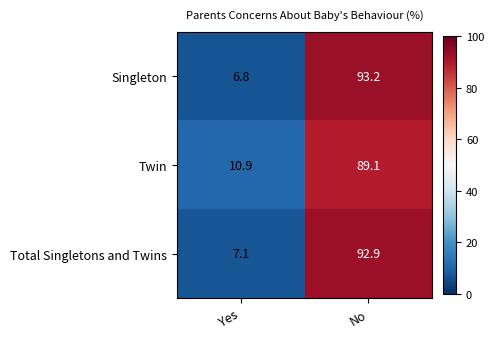

At which category is the sum across all series the highest?

No